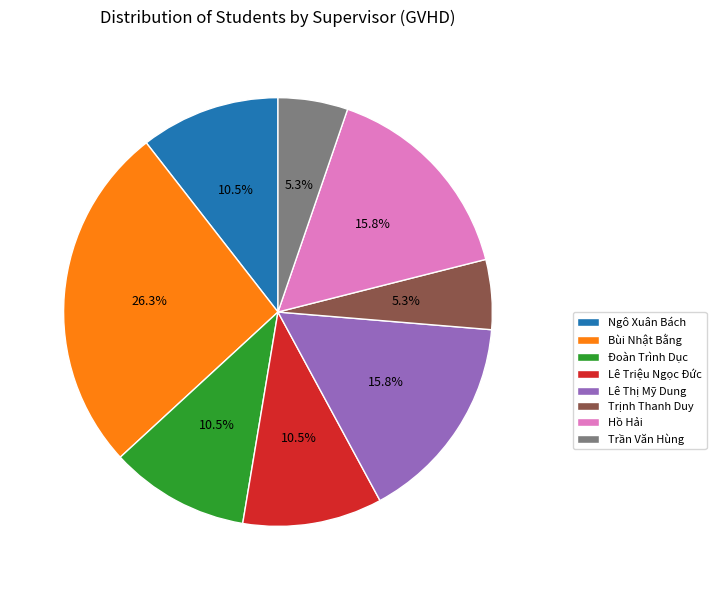

To the nearest percent, what is the combined percentage of Bùi Nhật Bằng and Lê Thị Mỹ Dung?

42%